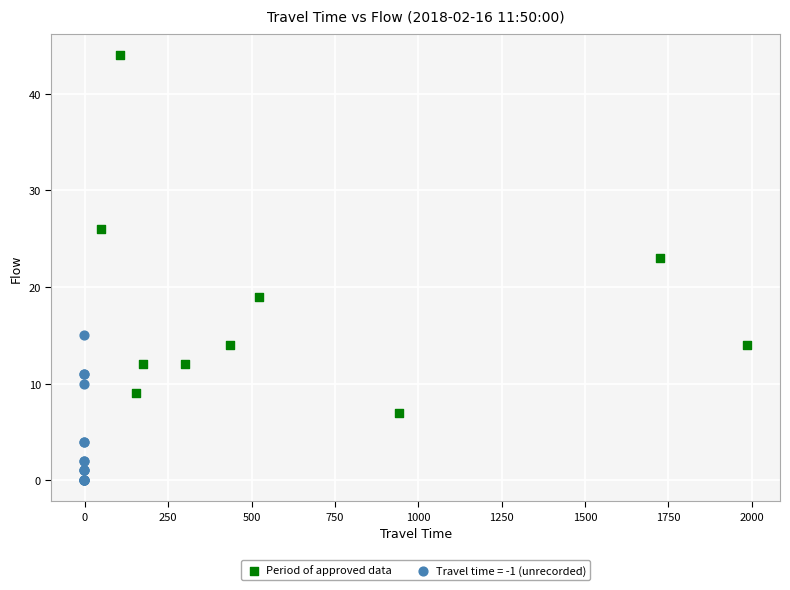

Which series has the largest Y range (max minus min)?

Period of approved data